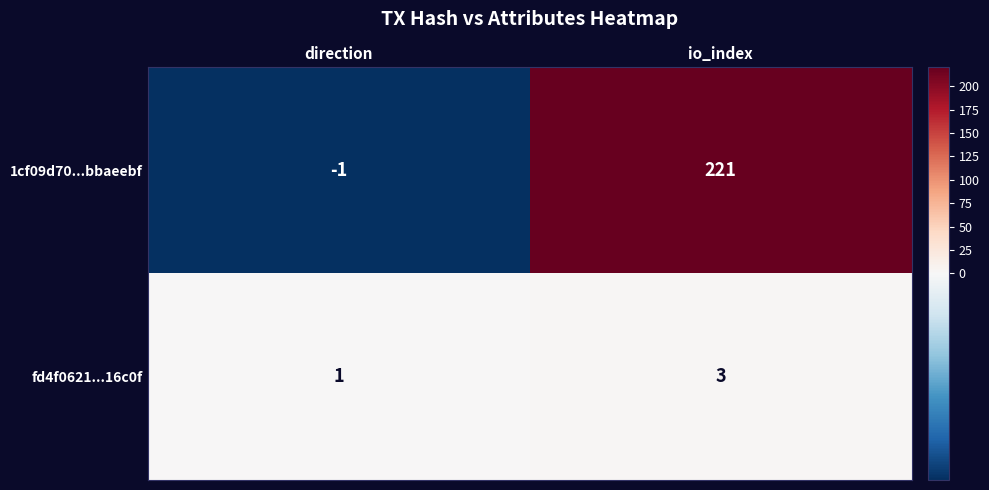

Which series has the largest total across all categories?

1cf09d70...bbaeebf